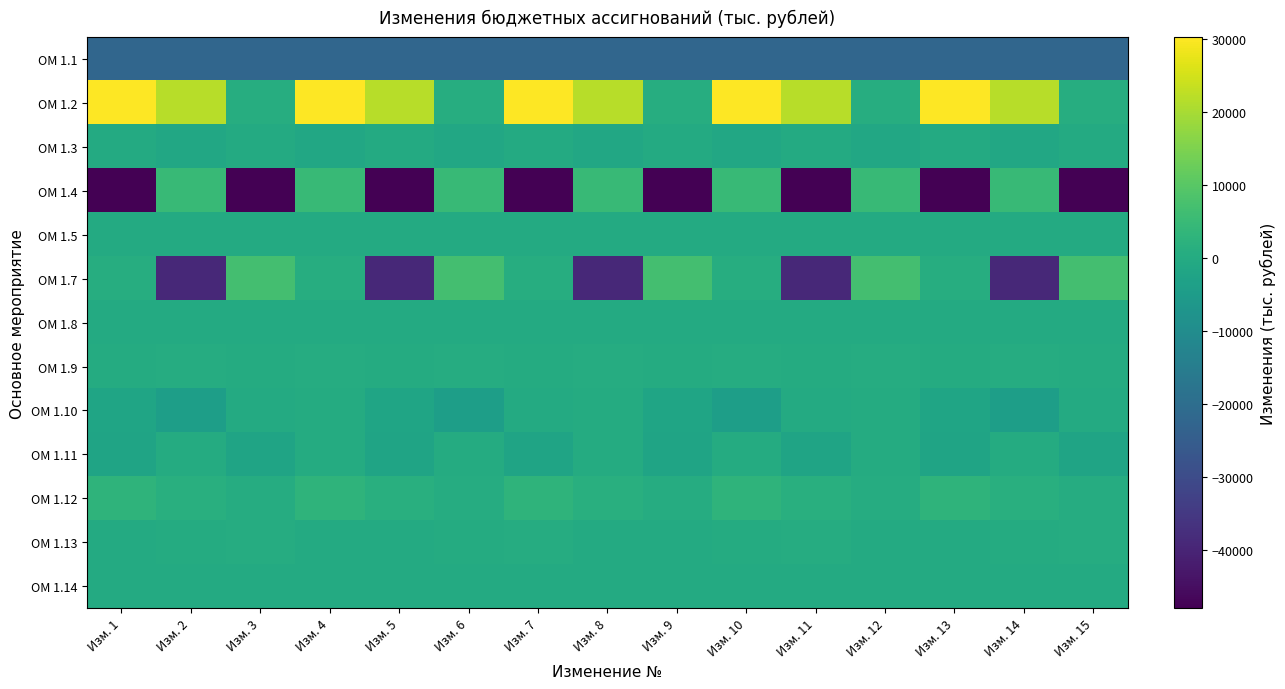

Reading left to right, list all the values displayed in this chart.

ОМ 1.1: Изм. 1=-22283.5	Изм. 2=-22283.5	Изм. 3=-22283.5	Изм. 4=-22283.5	Изм. 5=-22283.5	Изм. 6=-22283.5	Изм. 7=-22283.5	Изм. 8=-22283.5	Изм. 9=-22283.5	Изм. 10=-22283.5	Изм. 11=-22283.5	Изм. 12=-22283.5	Изм. 13=-22283.5	Изм. 14=-22283.5	Изм. 15=-22283.5
ОМ 1.2: Изм. 1=30268.4	Изм. 2=21726.1	Изм. 3=651.7	Изм. 4=30268.4	Изм. 5=21726.1	Изм. 6=651.7	Изм. 7=30268.4	Изм. 8=21726.1	Изм. 9=651.7	Изм. 10=30268.4	Изм. 11=21726.1	Изм. 12=651.7	Изм. 13=30268.4	Изм. 14=21726.1	Изм. 15=651.7
ОМ 1.3: Изм. 1=-240.9	Изм. 2=-1077.5	Изм. 3=-240.9	Изм. 4=-1077.5	Изм. 5=-240.9	Изм. 6=-1077.5	Изм. 7=-240.9	Изм. 8=-1077.5	Изм. 9=-240.9	Изм. 10=-1077.5	Изм. 11=-240.9	Изм. 12=-1077.5	Изм. 13=-240.9	Изм. 14=-1077.5	Изм. 15=-240.9
ОМ 1.4: Изм. 1=-48005.5	Изм. 2=4836.5	Изм. 3=-48005.5	Изм. 4=4836.5	Изм. 5=-48005.5	Изм. 6=4836.5	Изм. 7=-48005.5	Изм. 8=4836.5	Изм. 9=-48005.5	Изм. 10=4836.5	Изм. 11=-48005.5	Изм. 12=4836.5	Изм. 13=-48005.5	Изм. 14=4836.5	Изм. 15=-48005.5
ОМ 1.5: Изм. 1=-219.5	Изм. 2=-219.5	Изм. 3=-219.5	Изм. 4=-219.5	Изм. 5=-219.5	Изм. 6=-219.5	Изм. 7=-219.5	Изм. 8=-219.5	Изм. 9=-219.5	Изм. 10=-219.5	Изм. 11=-219.5	Изм. 12=-219.5	Изм. 13=-219.5	Изм. 14=-219.5	Изм. 15=-219.5
ОМ 1.7: Изм. 1=857.4	Изм. 2=-39011.5	Изм. 3=6741.5	Изм. 4=857.4	Изм. 5=-39011.5	Изм. 6=6741.5	Изм. 7=857.4	Изм. 8=-39011.5	Изм. 9=6741.5	Изм. 10=857.4	Изм. 11=-39011.5	Изм. 12=6741.5	Изм. 13=857.4	Изм. 14=-39011.5	Изм. 15=6741.5
ОМ 1.8: Изм. 1=-128.1	Изм. 2=-86.6	Изм. 3=-6.4	Изм. 4=-128.1	Изм. 5=-86.6	Изм. 6=-6.4	Изм. 7=-128.1	Изм. 8=-86.6	Изм. 9=-6.4	Изм. 10=-128.1	Изм. 11=-86.6	Изм. 12=-6.4	Изм. 13=-128.1	Изм. 14=-86.6	Изм. 15=-6.4
ОМ 1.9: Изм. 1=39.6	Изм. 2=316.3	Изм. 3=39.6	Изм. 4=316.3	Изм. 5=39.6	Изм. 6=316.3	Изм. 7=39.6	Изм. 8=316.3	Изм. 9=39.6	Изм. 10=316.3	Изм. 11=39.6	Изм. 12=316.3	Изм. 13=39.6	Изм. 14=316.3	Изм. 15=39.6
ОМ 1.10: Изм. 1=-2089.8	Изм. 2=-3980.6	Изм. 3=-39.2	Изм. 4=15.5	Изм. 5=-2089.8	Изм. 6=-3980.6	Изм. 7=-39.2	Изм. 8=15.5	Изм. 9=-2089.8	Изм. 10=-3980.6	Изм. 11=-39.2	Изм. 12=15.5	Изм. 13=-2089.8	Изм. 14=-3980.6	Изм. 15=-39.2
ОМ 1.11: Изм. 1=-2158.8	Изм. 2=31.1	Изм. 3=-2158.8	Изм. 4=31.1	Изм. 5=-2158.8	Изм. 6=31.1	Изм. 7=-2158.8	Изм. 8=31.1	Изм. 9=-2158.8	Изм. 10=31.1	Изм. 11=-2158.8	Изм. 12=31.1	Изм. 13=-2158.8	Изм. 14=31.1	Изм. 15=-2158.8
ОМ 1.12: Изм. 1=2908.0	Изм. 2=1511.2	Изм. 3=510.7	Изм. 4=2908.0	Изм. 5=1511.2	Изм. 6=510.7	Изм. 7=2908.0	Изм. 8=1511.2	Изм. 9=510.7	Изм. 10=2908.0	Изм. 11=1511.2	Изм. 12=510.7	Изм. 13=2908.0	Изм. 14=1511.2	Изм. 15=510.7
ОМ 1.13: Изм. 1=-190.8	Изм. 2=23.5	Изм. 3=316.3	Изм. 4=-204.2	Изм. 5=-190.8	Изм. 6=23.5	Изм. 7=316.3	Изм. 8=-204.2	Изм. 9=-190.8	Изм. 10=23.5	Изм. 11=316.3	Изм. 12=-204.2	Изм. 13=-190.8	Изм. 14=23.5	Изм. 15=316.3
ОМ 1.14: Изм. 1=-254.8	Изм. 2=-254.8	Изм. 3=-254.8	Изм. 4=-254.8	Изм. 5=-254.8	Изм. 6=-254.8	Изм. 7=-254.8	Изм. 8=-254.8	Изм. 9=-254.8	Изм. 10=-254.8	Изм. 11=-254.8	Изм. 12=-254.8	Изм. 13=-254.8	Изм. 14=-254.8	Изм. 15=-254.8